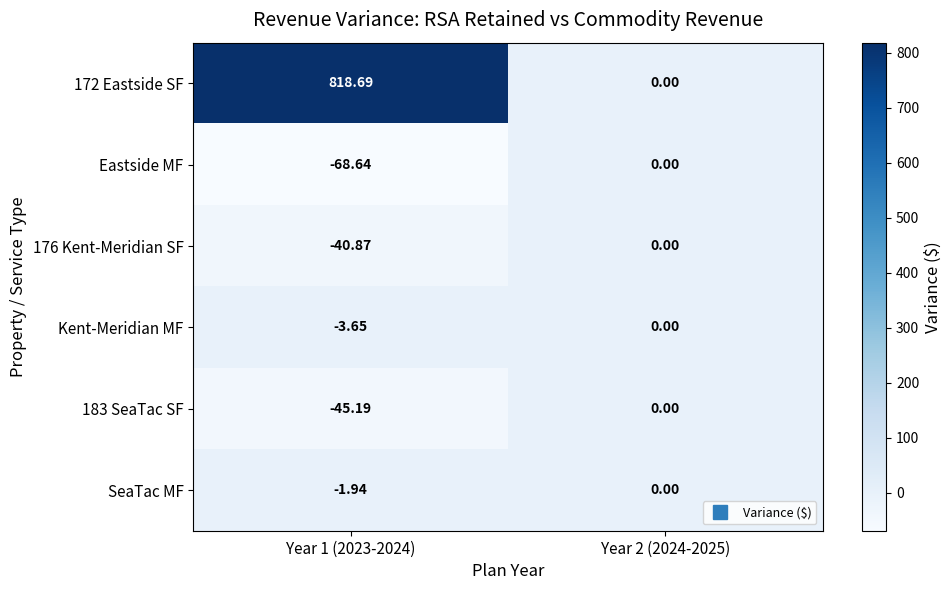

Is the value of Eastside MF at Year 1 (2023-2024) greater than the value of SeaTac MF at Year 1 (2023-2024)?

No